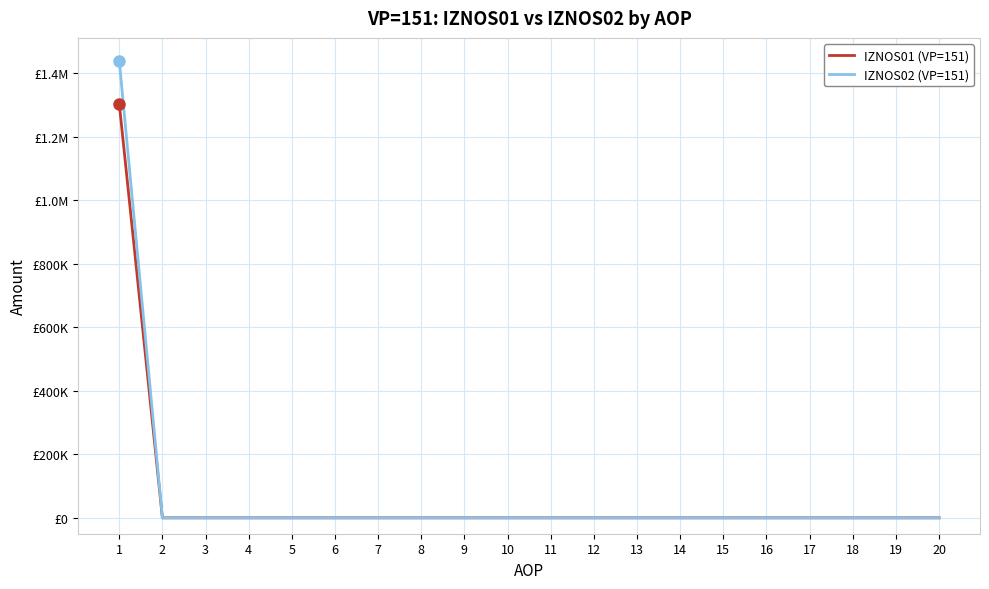

Is it true that IZNOS02 (VP=151) equals -851077.6 at 19?

False